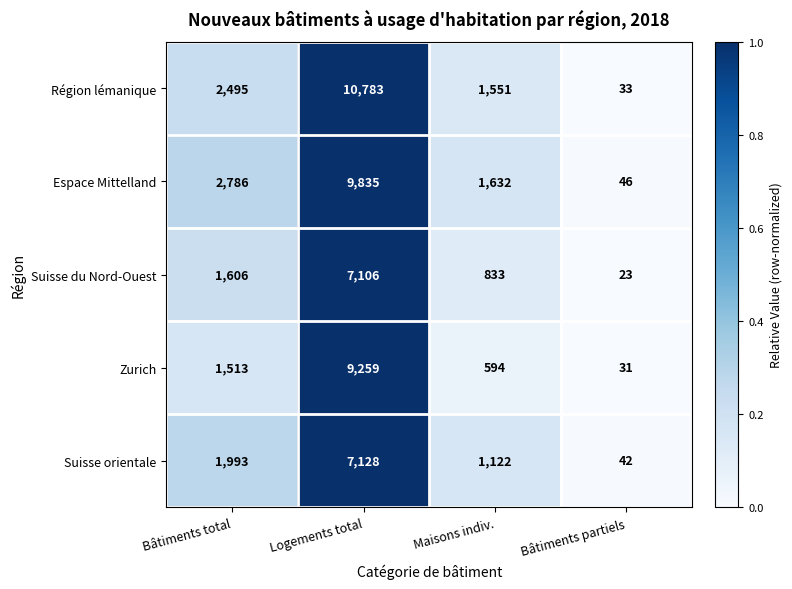

Reading left to right, what are all the values shown in this chart?

Région lémanique: 2495	10783	1551	33
Espace Mittelland: 2786	9835	1632	46
Suisse du Nord-Ouest: 1606	7106	833	23
Zurich: 1513	9259	594	31
Suisse orientale: 1993	7128	1122	42